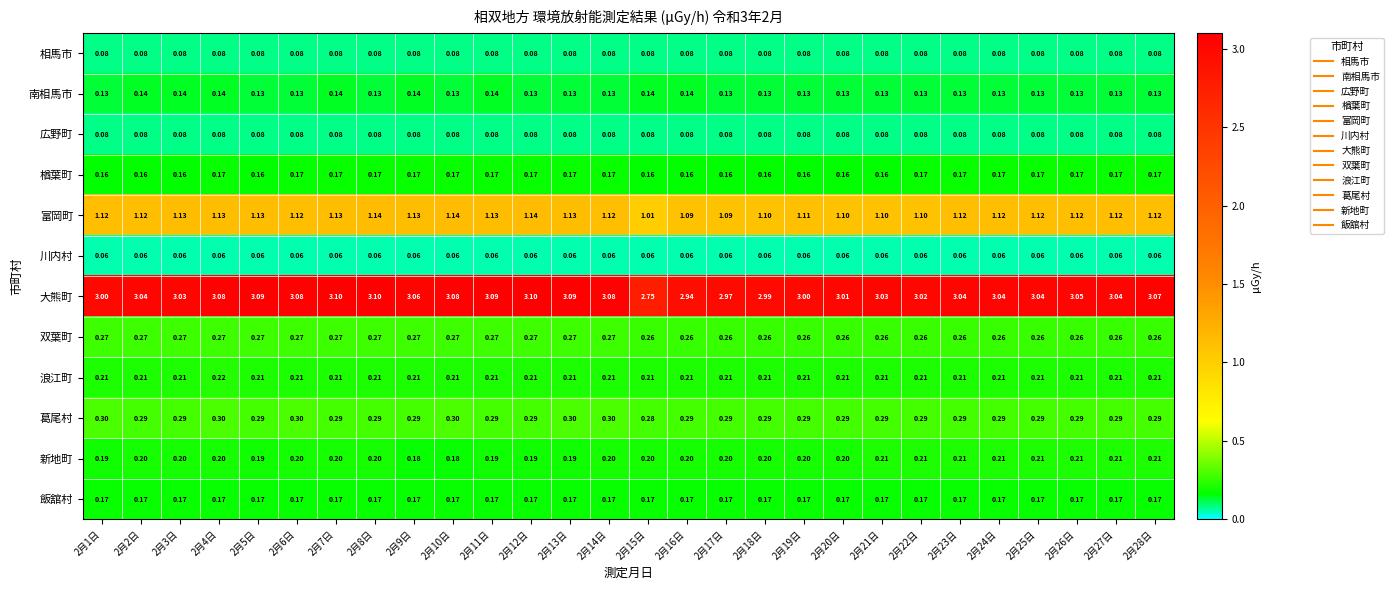

Which series has the largest total across all categories?

大熊町